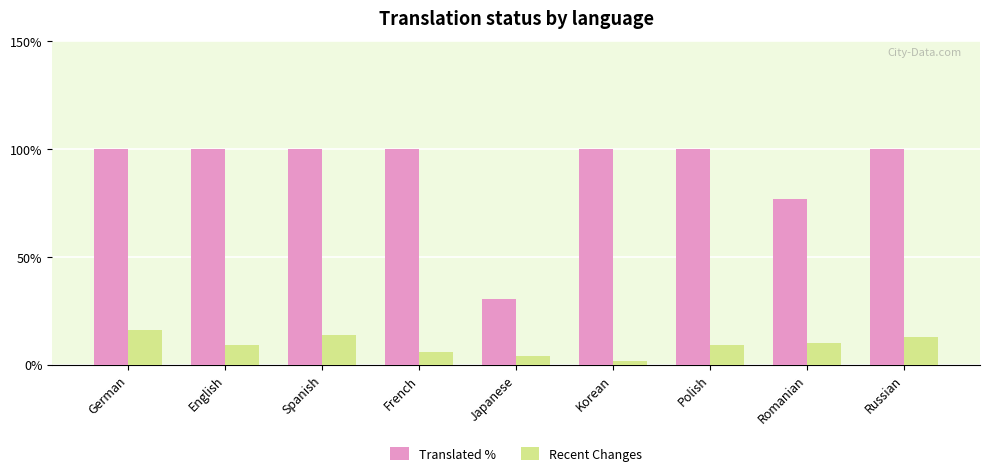

At Spanish, list the series in order from largest to smallest.

Translated %, Recent Changes